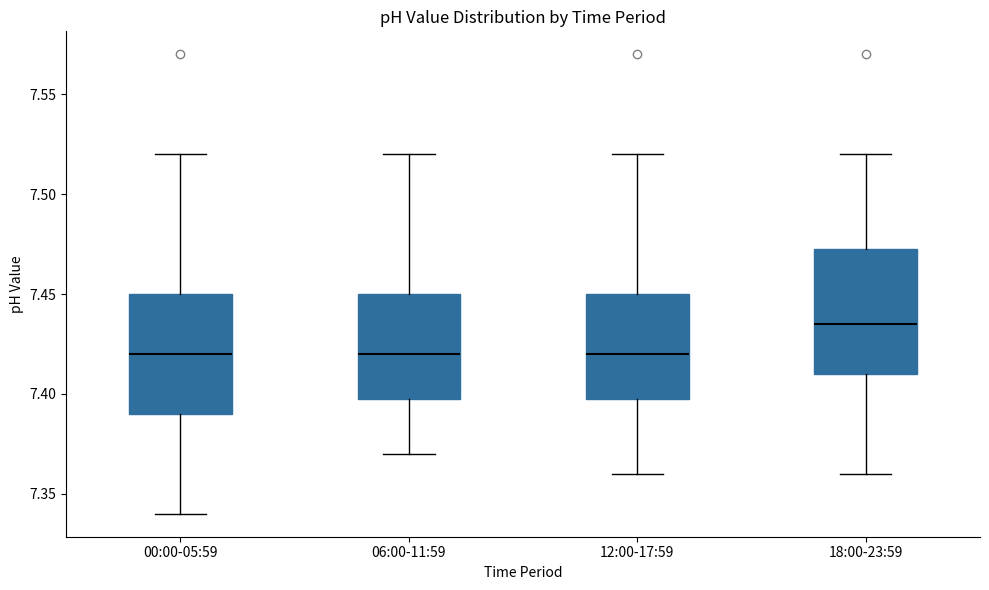

Reading left to right, read every box against the y-axis: the position of its median line, the range the box covers, and the ends of its whiskers. The values are not printed on the chart, so give them approximately, as read against the axis.

00:00-05:59: median 7.420, box 7.390 to 7.450, whiskers 7.340 to 7.520
06:00-11:59: median 7.420, box 7.400 to 7.450, whiskers 7.370 to 7.520
12:00-17:59: median 7.420, box 7.400 to 7.450, whiskers 7.360 to 7.520
18:00-23:59: median 7.435, box 7.410 to 7.475, whiskers 7.360 to 7.520